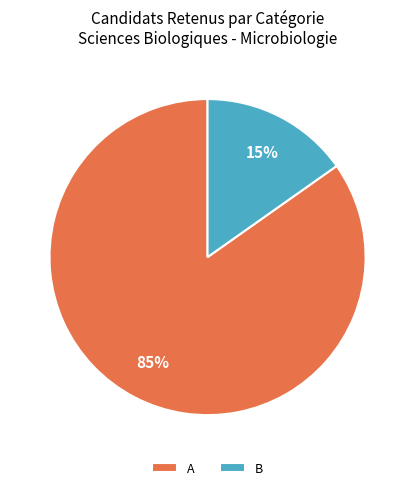

The B slice represents 8% of the pie. True or false?

False